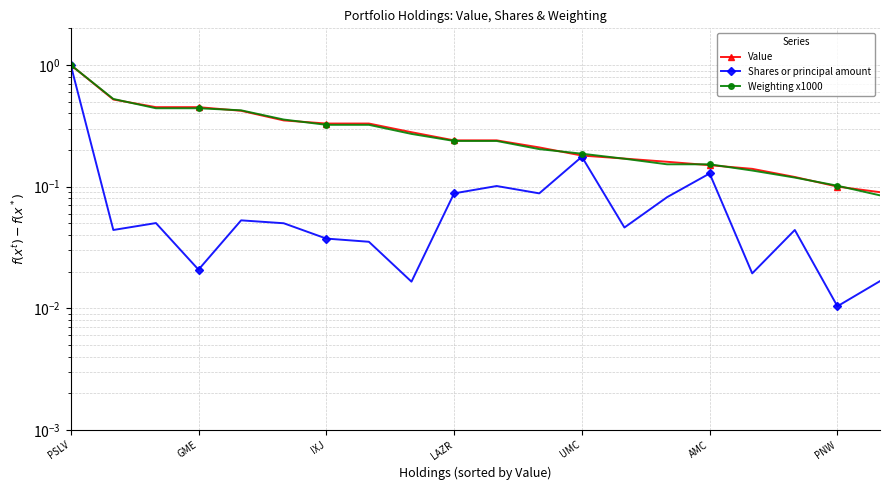

Is this an area chart (filled region under the line)?

No